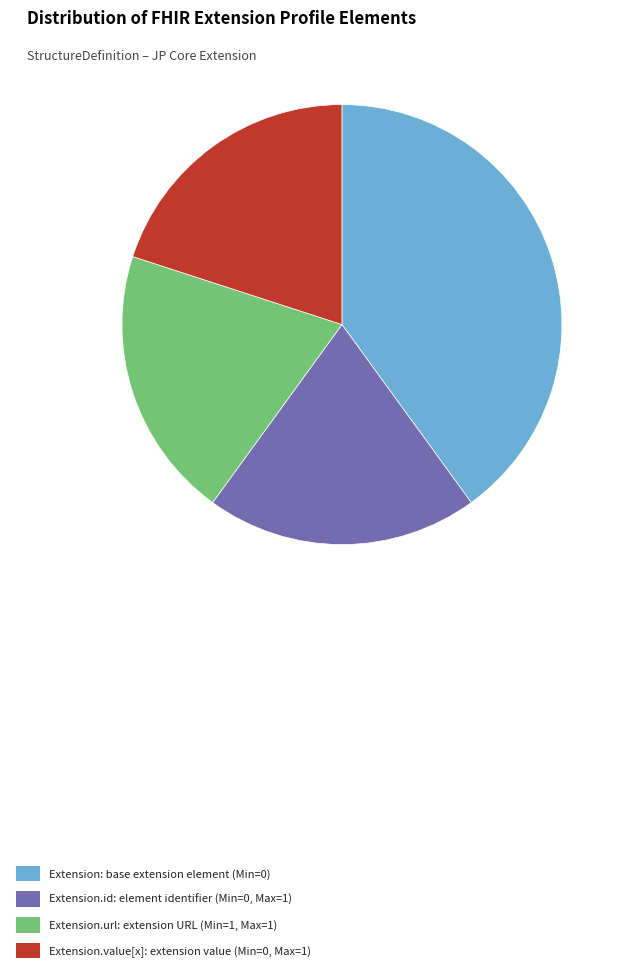

Is the sum of Extension.value[x]: extension value (Min=0, Max=1) and Extension.url: extension URL (Min=1, Max=1) greater than half?

No